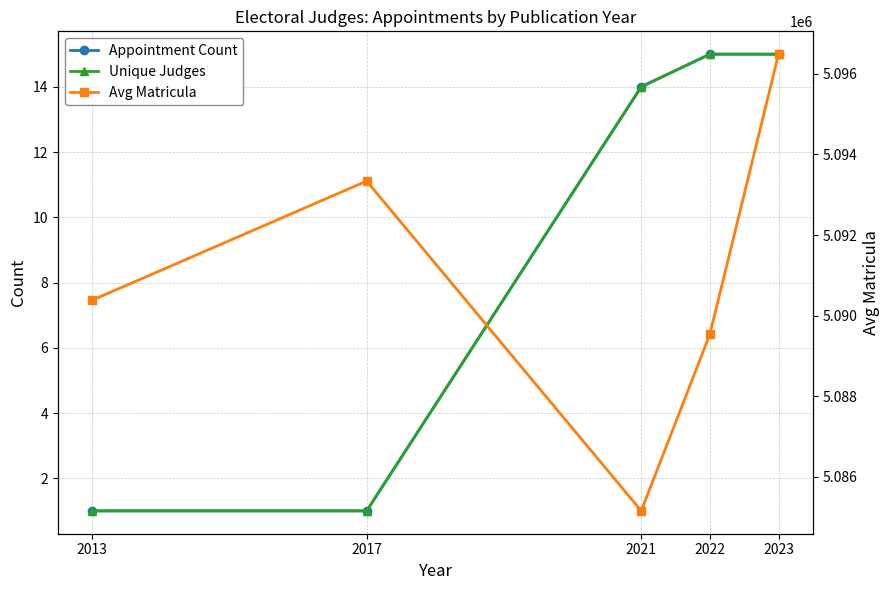

Reading left to right, transcribe all the data shown in this chart.

Appointment Count: 1	1	14	15	15
Unique Judges: 1	1	14	15	15
Avg Matricula: 5090385	5093341	5085158	5089541	5096489